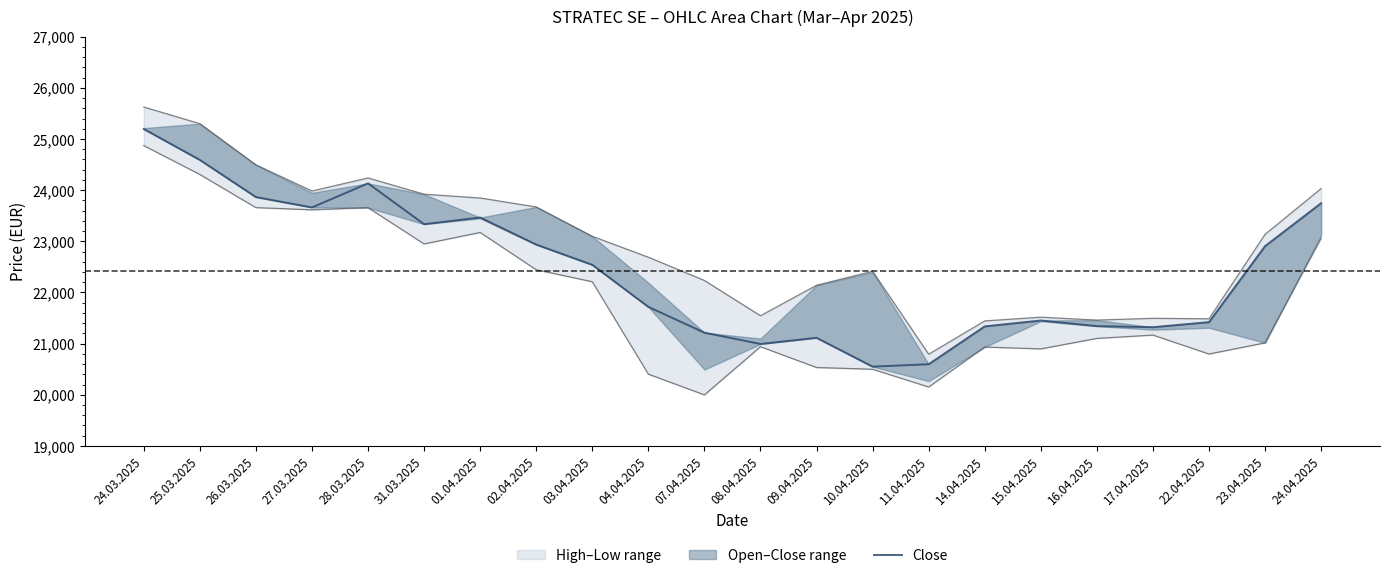

Approximately how many times larger is the value at 24.04.2025 compared to 24.03.2025?

0.9